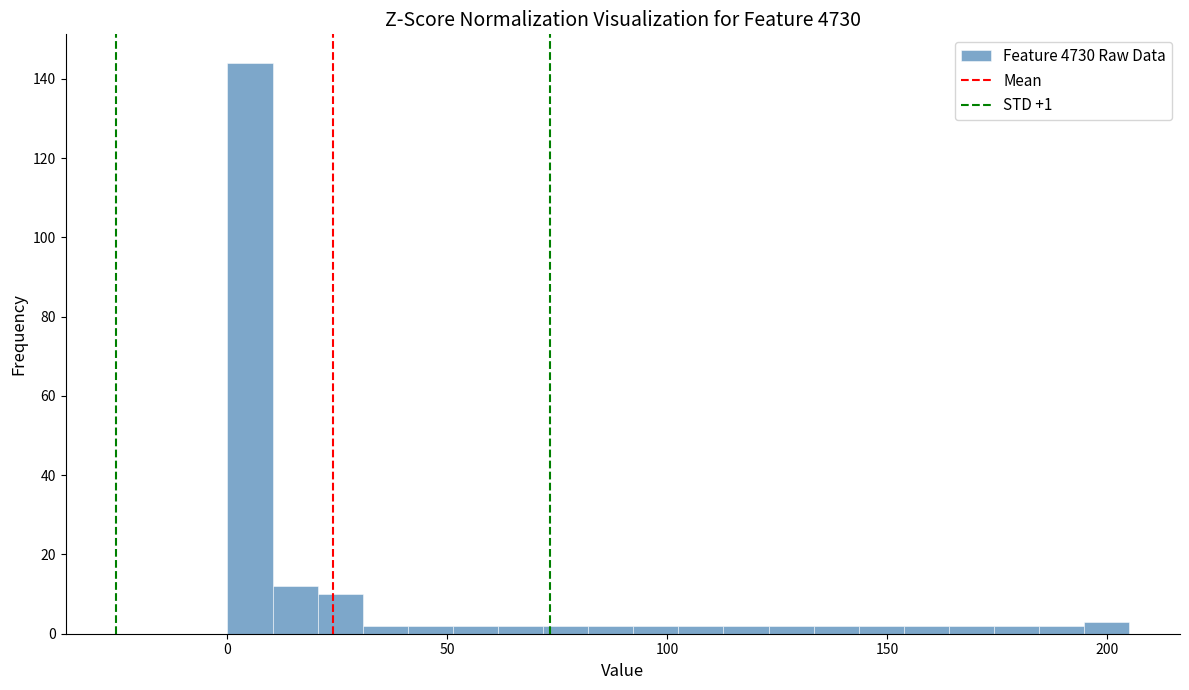

Read against the x-axis, roughly where is the centre of the tallest bar?

5